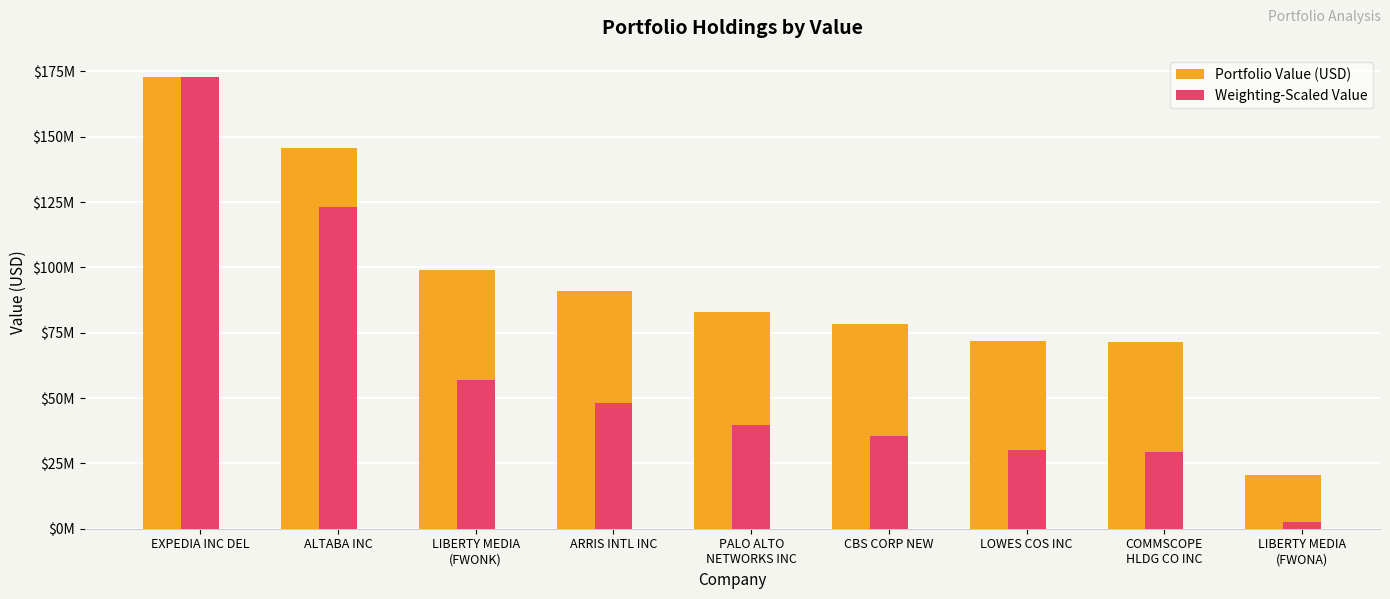

At how many categories does at least one series exceed 142599382?

2